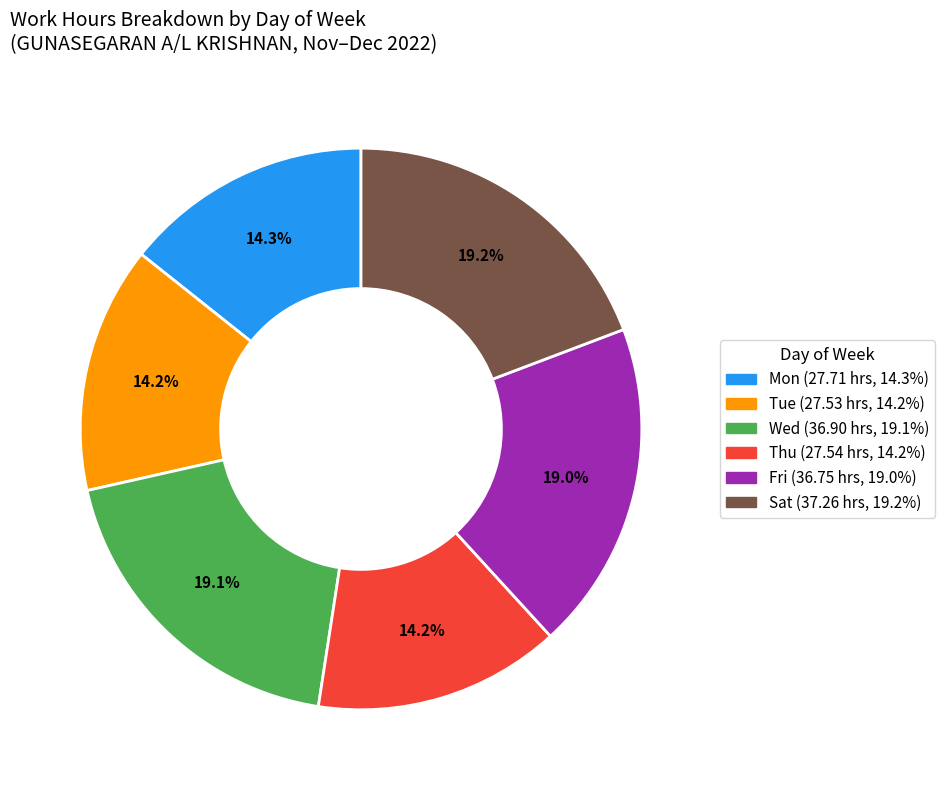

Does any single category account for the majority?

No